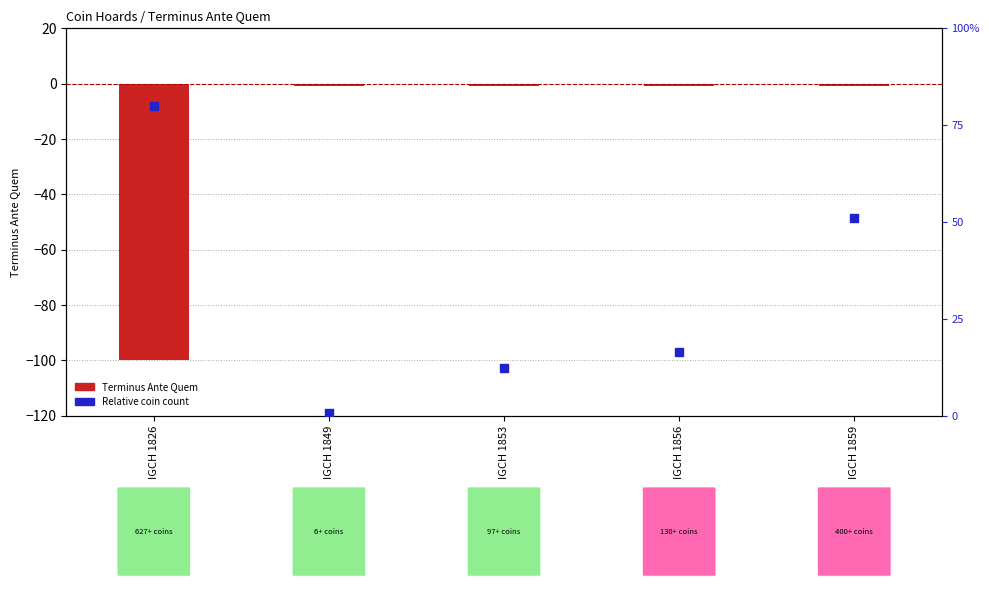

Which series reaches the minimum Y coordinate?

Terminus Ante Quem